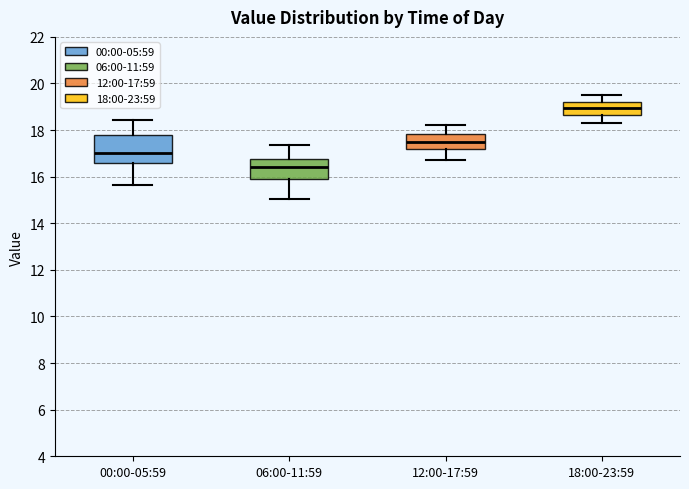

Reading left to right, transcribe this box plot: for each box, give where its median line is, the range the box spans, and where its two whiskers end, as read against the y-axis. The values are not printed on the chart, so give them approximately, as read against the axis.

00:00-05:59: median 17.0, box 16.6 to 17.8, whiskers 15.6 to 18.4
06:00-11:59: median 16.4, box 16.0 to 16.8, whiskers 15.0 to 17.4
12:00-17:59: median 17.6, box 17.2 to 17.8, whiskers 16.8 to 18.2
18:00-23:59: median 19.0, box 18.6 to 19.2, whiskers 18.4 to 19.6